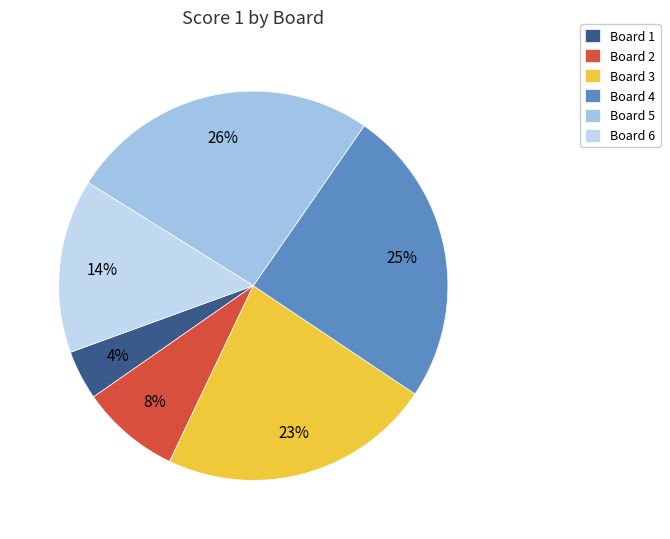

Does any single category account for the majority?

No